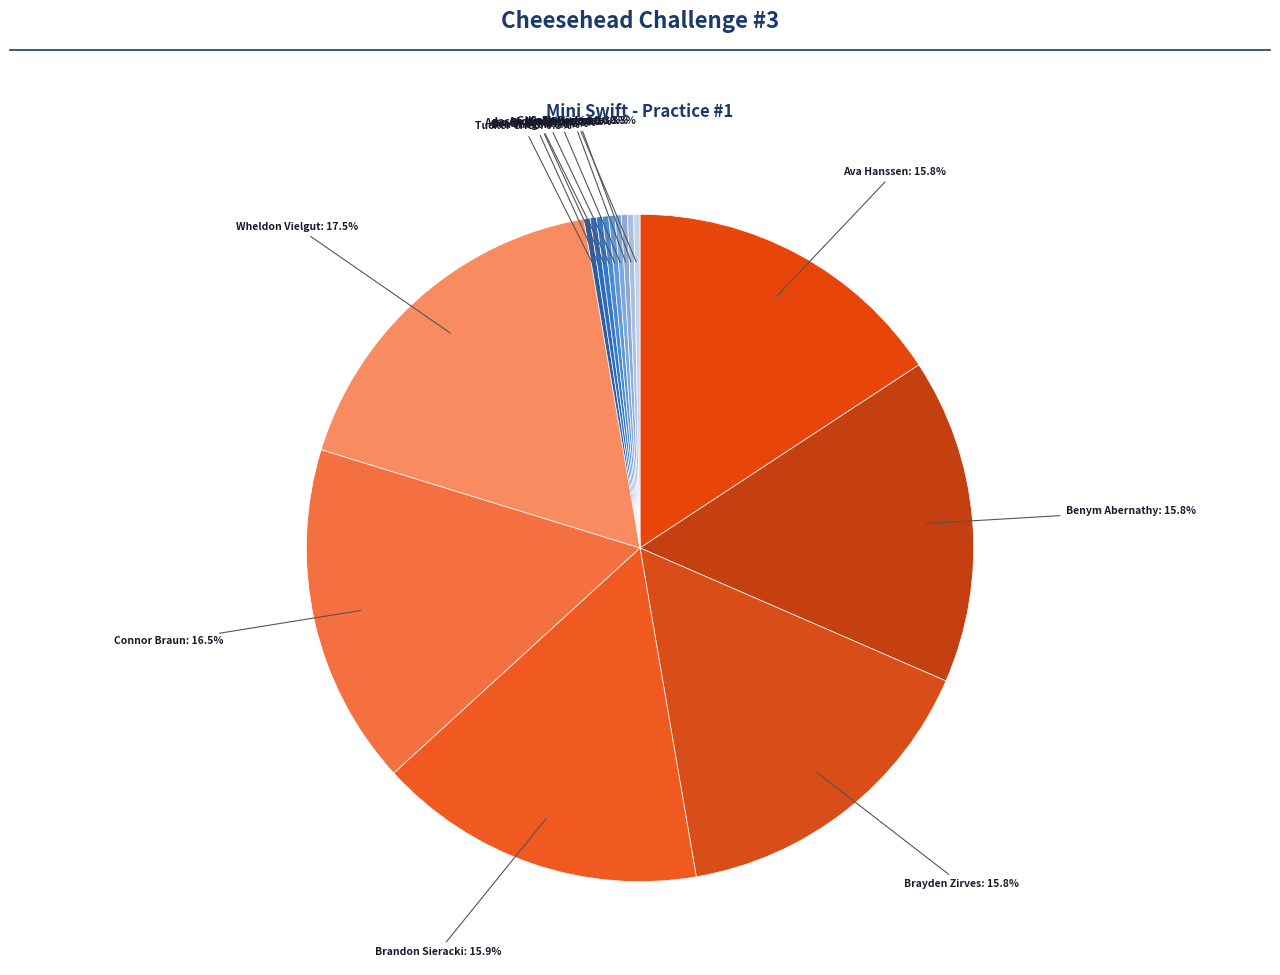

How many slices are in this pie chart?

15